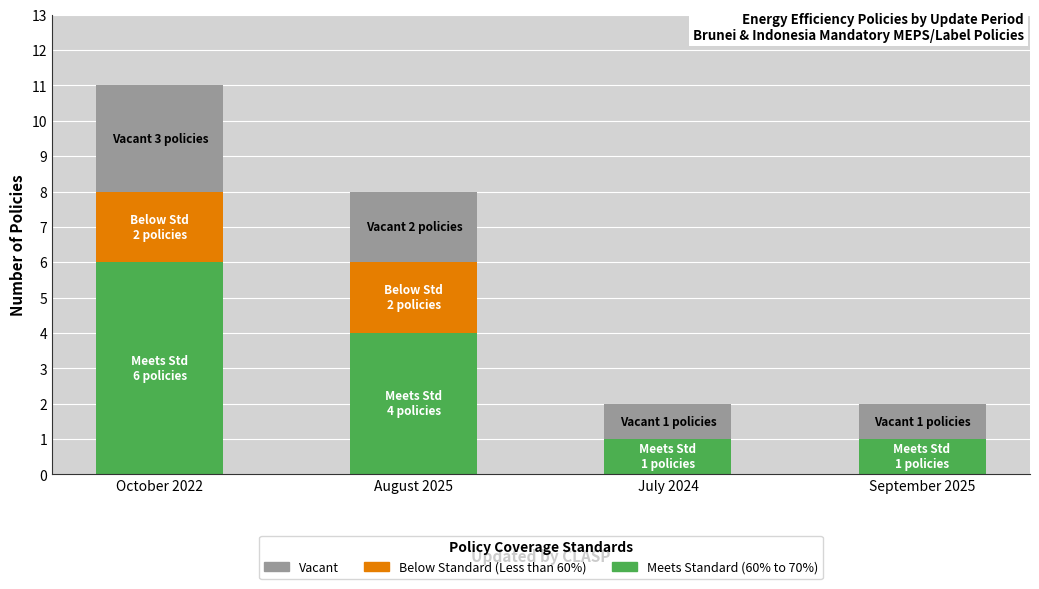

At which label does Meets Standard (60% to 70%) reach its peak?

October 2022